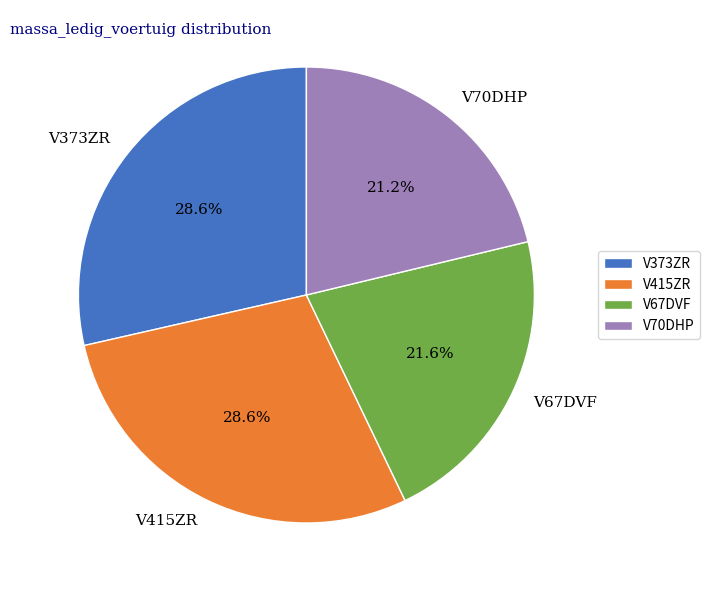

To the nearest percent, what is the combined percentage of V373ZR and V70DHP?

50%